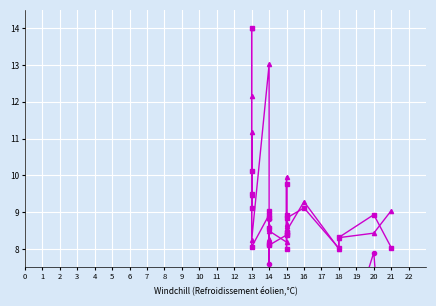

Which has a higher value, 18 or 13?

18